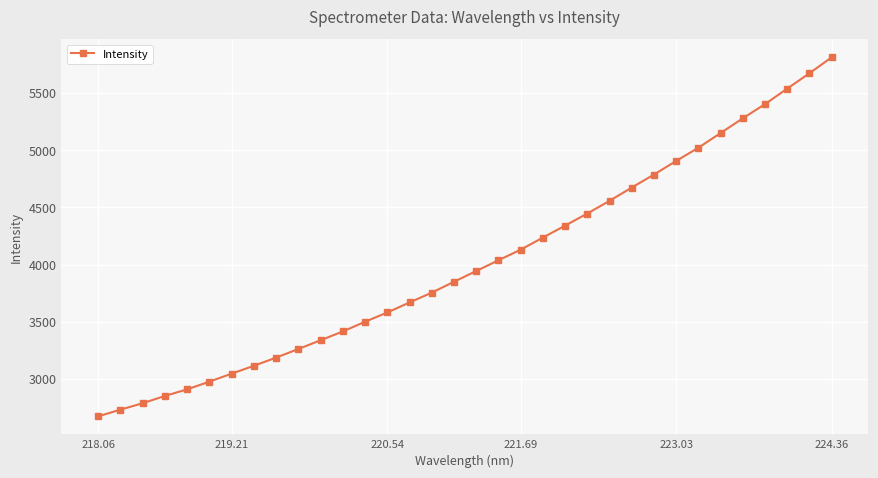

How many values exceed 3944?

17